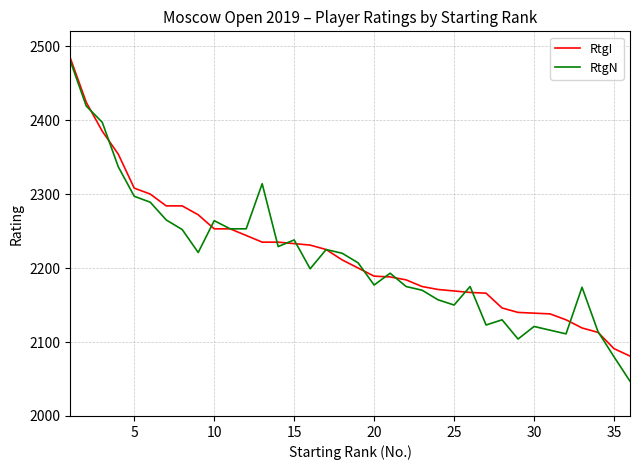

Which series has the widest spread of values?

RtgN